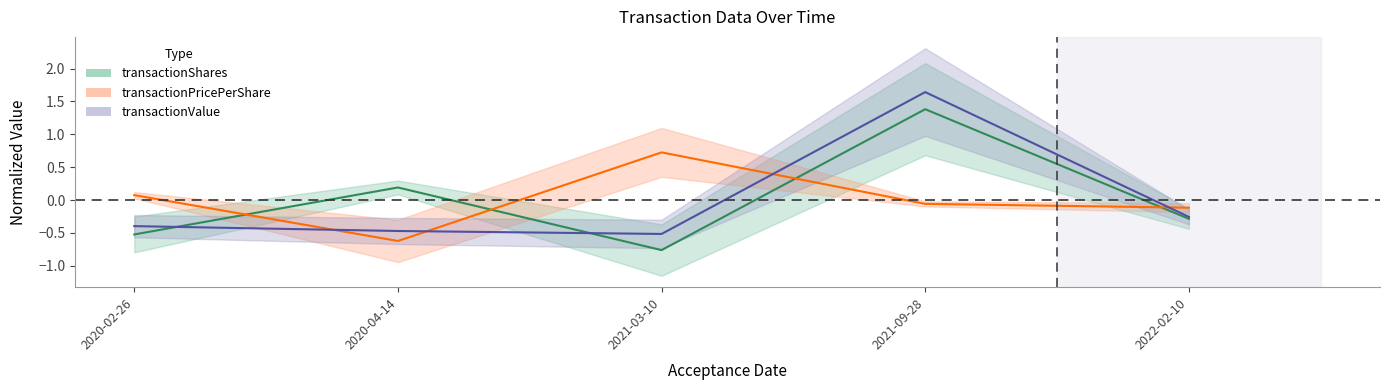

Reading right to left, what are all the values shown in this chart?

transactionShares_line: 2022-02-10=-0.3	2021-09-28=1.4	2021-03-10=-0.8	2020-04-14=0.2	2020-02-26=-0.5
transactionPricePerShare_line: 2022-02-10=-0.1	2021-09-28=-0.1	2021-03-10=0.7	2020-04-14=-0.6	2020-02-26=0.1
transactionValue_line: 2022-02-10=-0.3	2021-09-28=1.6	2021-03-10=-0.5	2020-04-14=-0.5	2020-02-26=-0.4